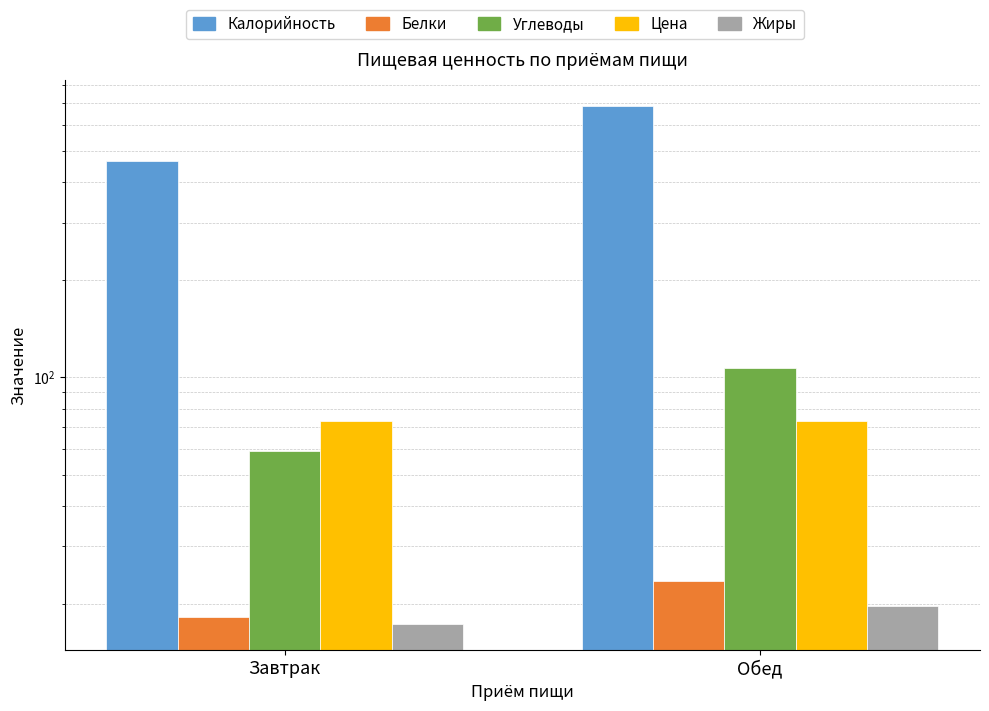

The value of Калорийность at Завтрак is 466.1. True or false?

True